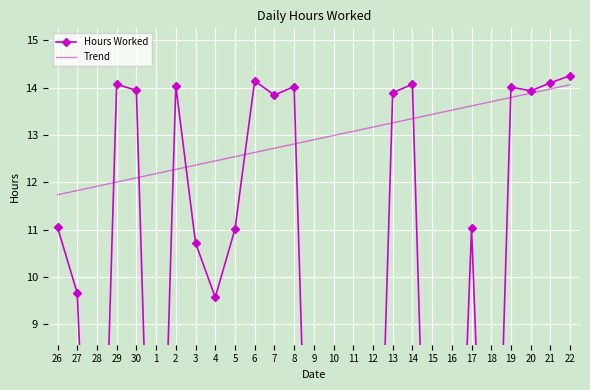

The Trend series shows 13.5 at 16. True or false?

True